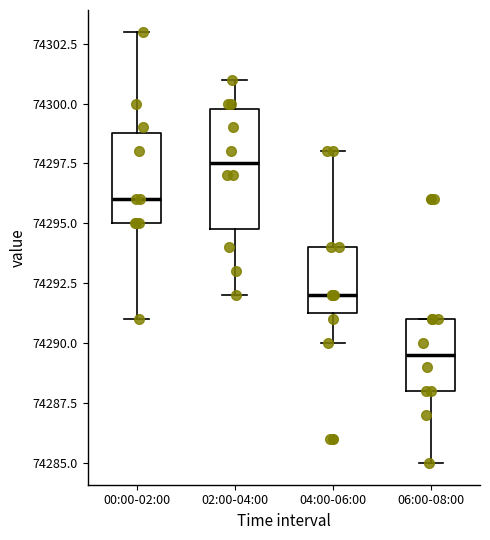

Which box is the tallest, from its lower edge to its upper edge?

02:00-04:00